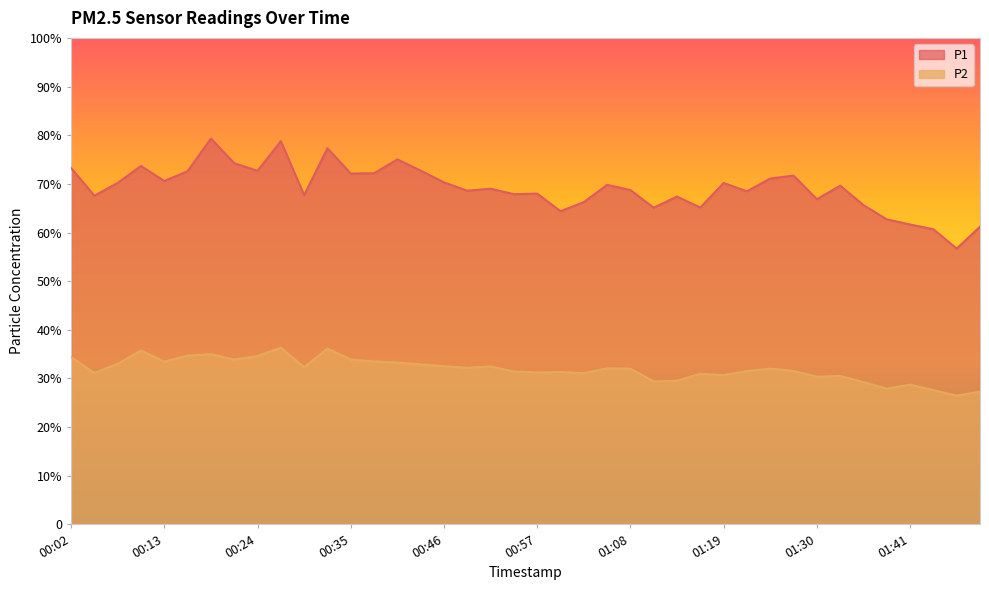

Rank the categories by P2 value from highest to lowest.

00:27, 00:32, 00:10, 00:19, 00:16, 00:24, 00:02, 00:21, 00:35, 00:38, 00:13, 00:41, 00:08, 00:43, 00:46, 00:52, 00:30, 00:49, 01:05, 01:25, 01:08, 01:27, 01:22, 00:54, 01:00, 00:57, 00:05, 01:03, 01:16, 01:19, 01:33, 01:30, 01:14, 01:11, 01:36, 01:41, 01:38, 01:50, 01:56, 01:53